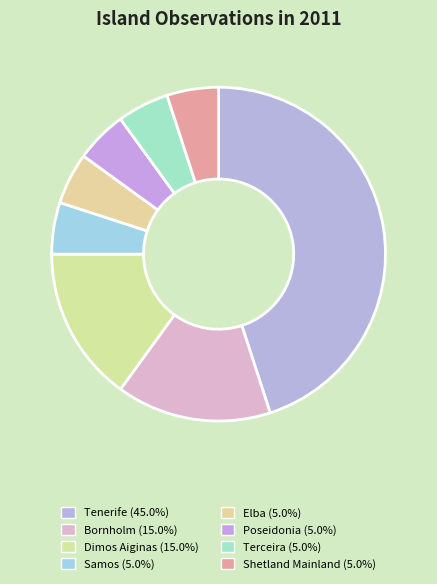

What percentage is the Elba slice, to the nearest percent?

5%